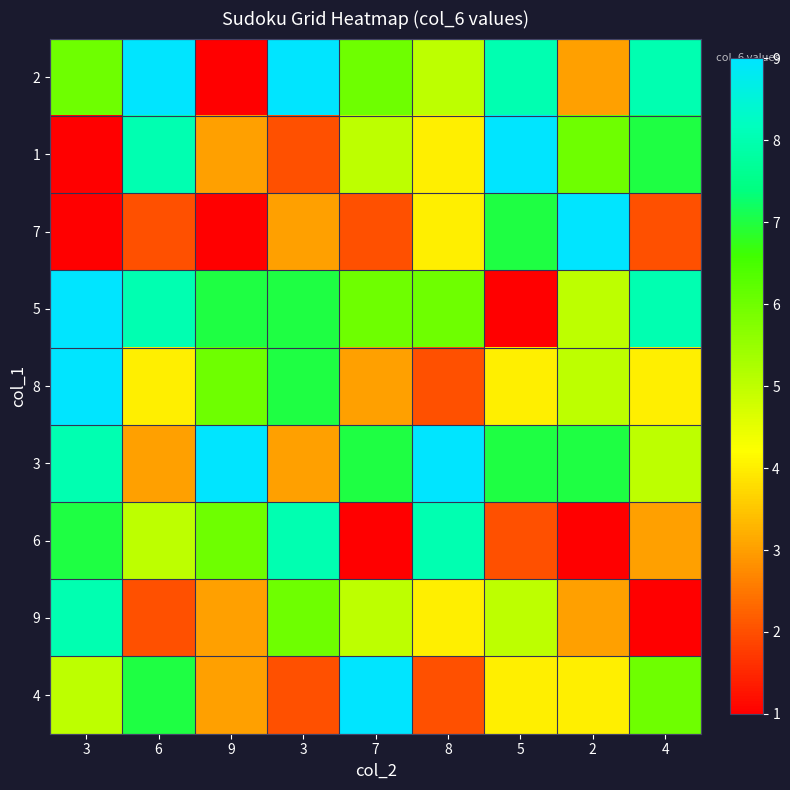

At which category does the chart reach its peak across all series?

6